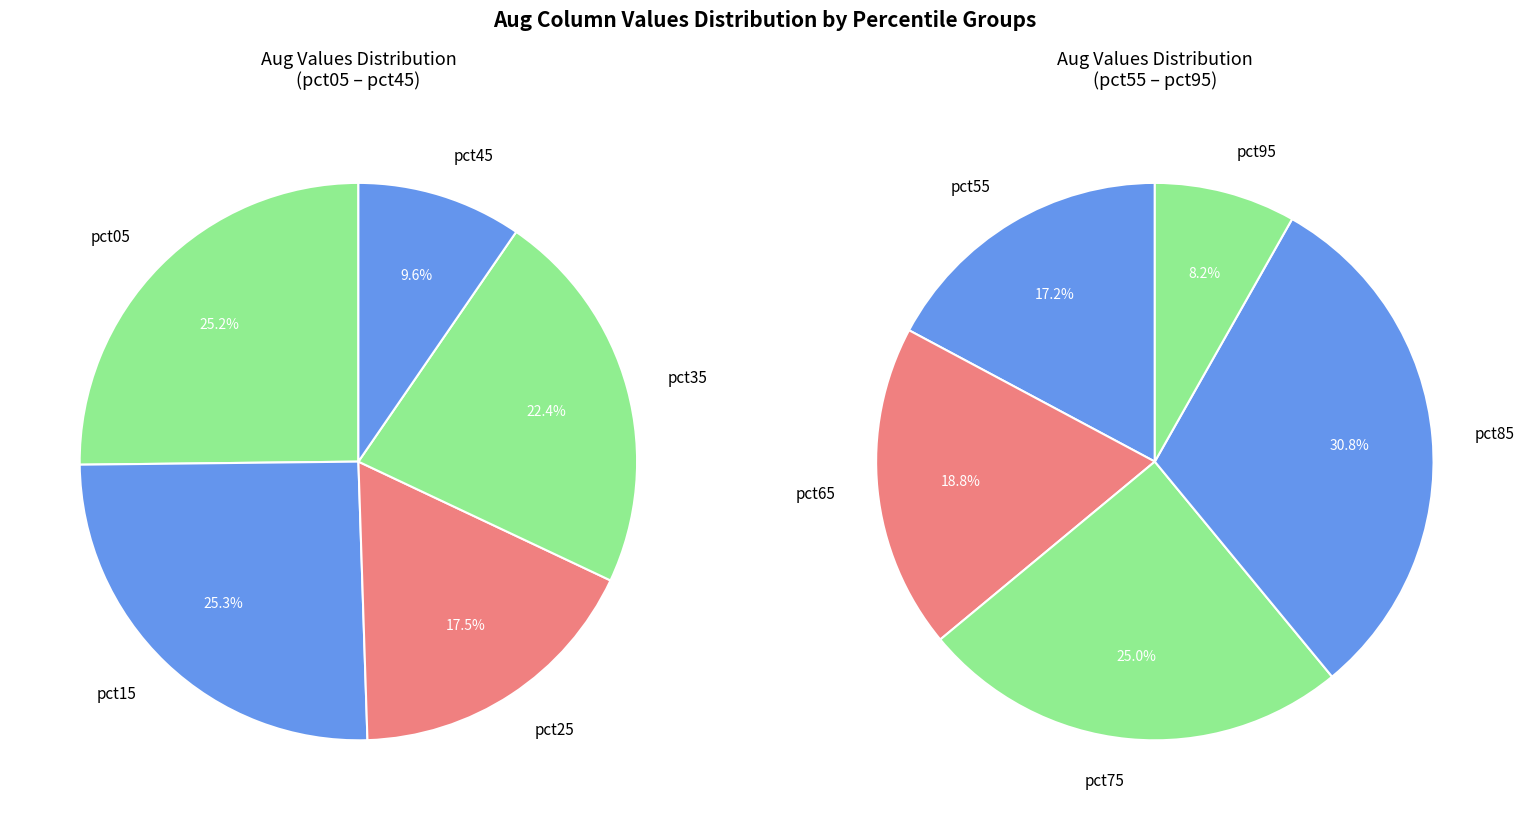

Is it true that 3 is 13% of the pie?

True